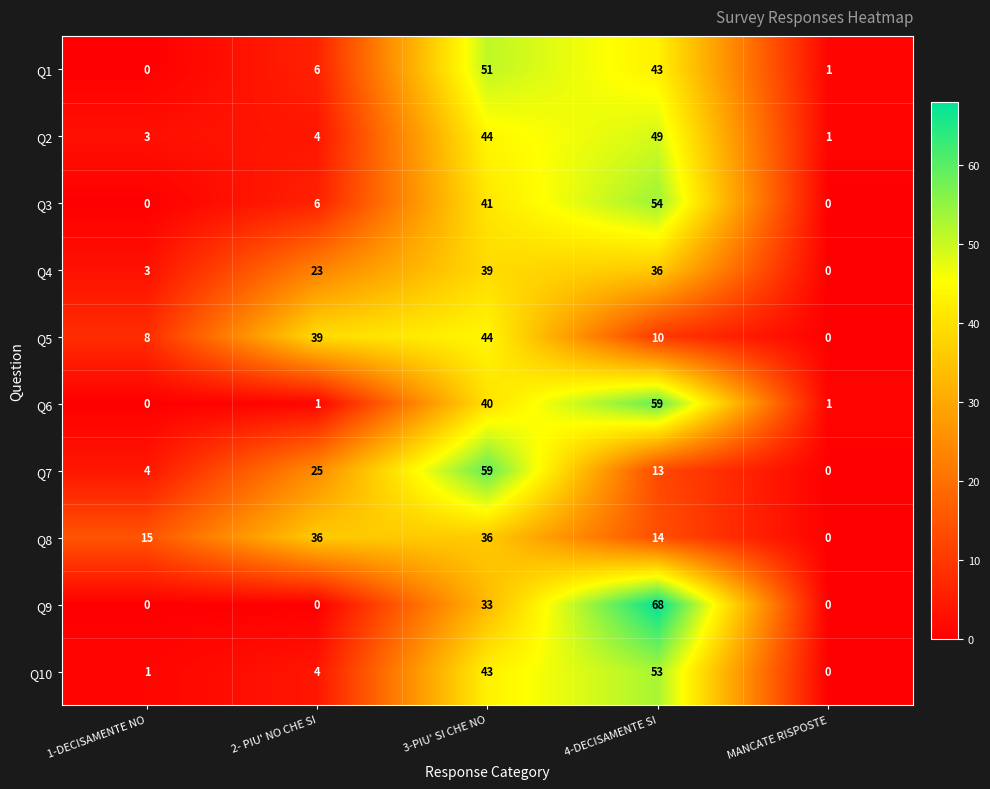

What is the spread (max minus min) of values at 1-DECISAMENTE NO?

15